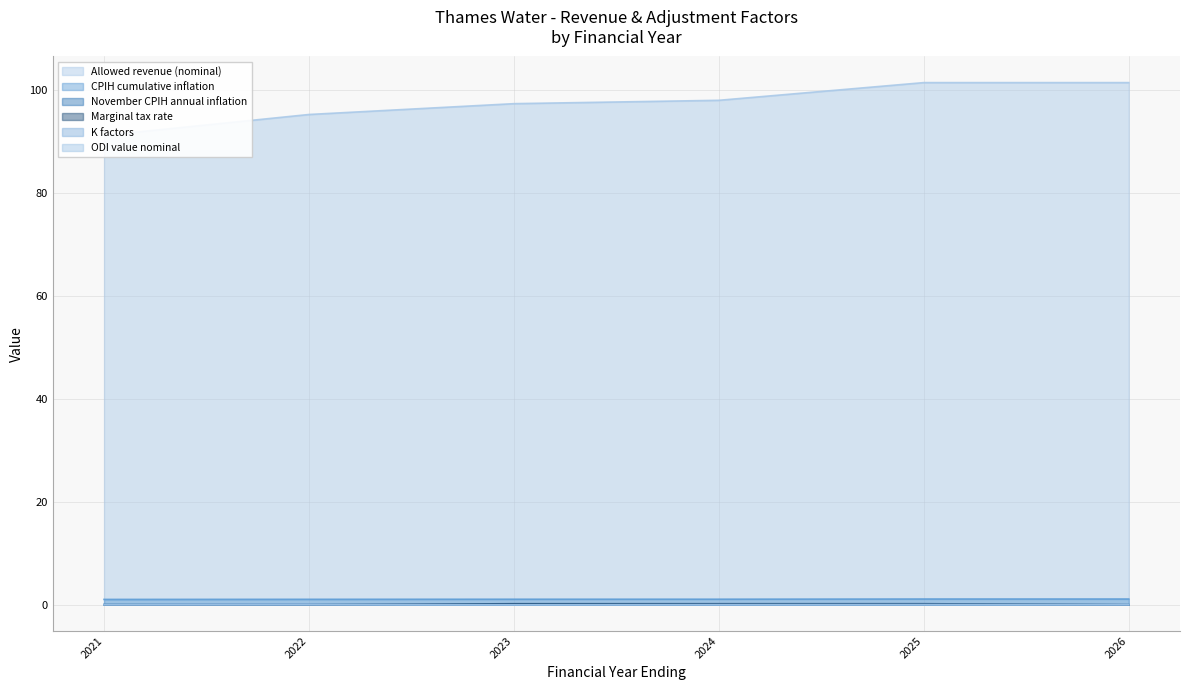

Reading left to right, list all the values displayed in this chart.

Allowed revenue (nominal): 2021=91.1	2022=95.2	2023=97.3	2024=97.9	2025=101.4	2026=101.4
CPIH cumulative inflation: 2021=1.0	2022=1.1	2023=1.1	2024=1.1	2025=1.1	2026=1.1
November CPIH annual inflation: 2021=0.0	2022=0.0	2023=0.0	2024=0.0	2025=0.0	2026=0.0
Marginal tax rate: 2021=0.0	2022=0.0	2023=0.2	2024=0.2	2025=0.2	2026=0.0
K factors: 2021=0.0	2022=0.0	2023=-0.0	2024=0.0	2025=0.0	2026=0.0
ODI value nominal: 2021=0.0	2022=0.0	2023=-0.0	2024=0.0	2025=0.0	2026=0.0